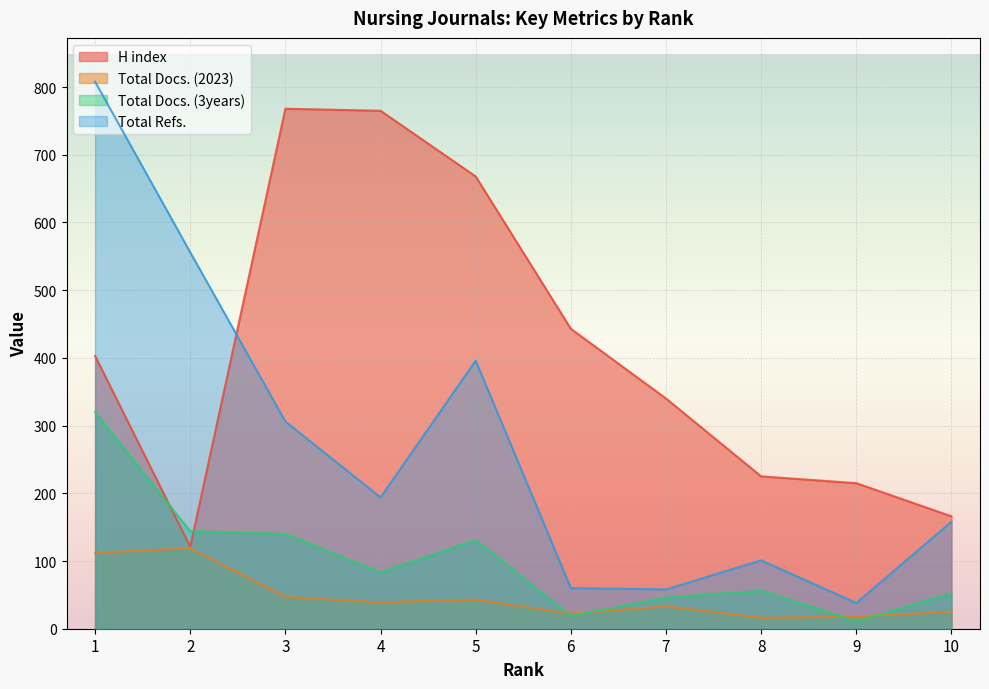

What is the spread (max minus min) of values at 6?

424